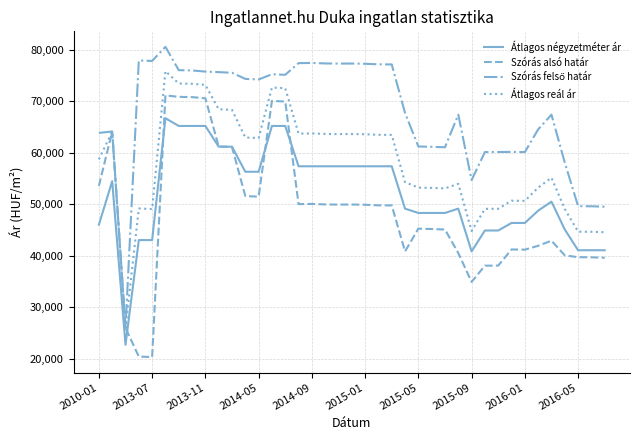

True or false: Átlagos négyzetméter ár and Átlagos reál ár intersect in this chart.

False